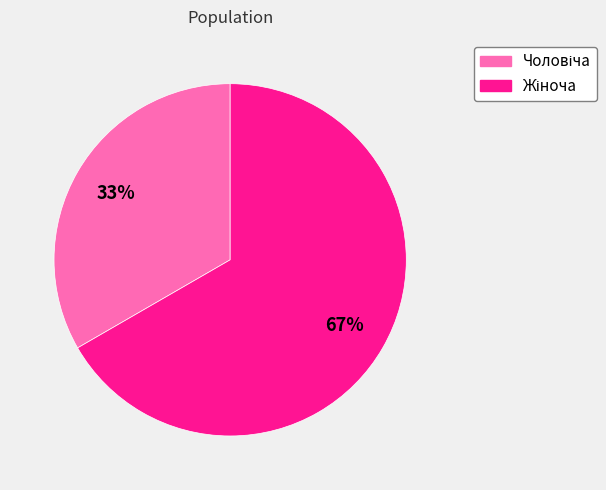

To the nearest percent, what is the average slice percentage?

50%